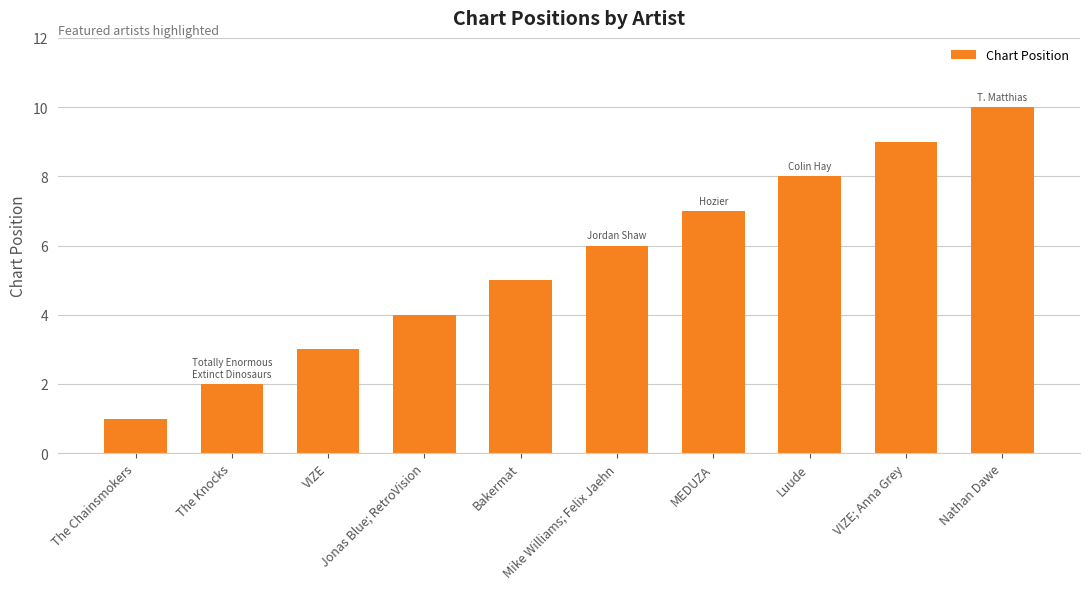

Reading left to right, what are all the values shown in this chart?

1	2	3	4	5	6	7	8	9	10